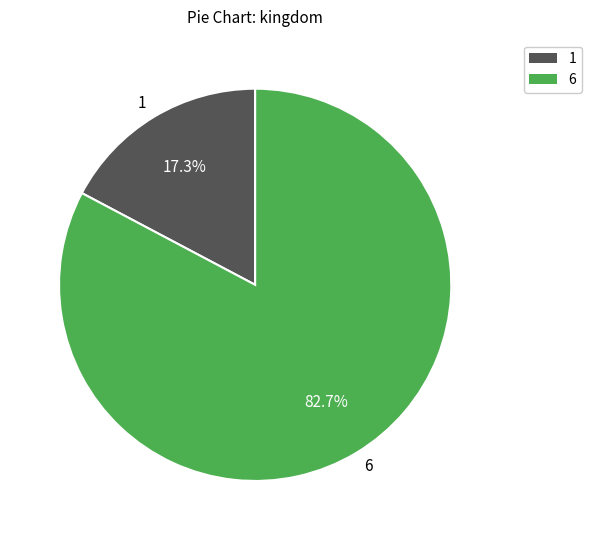

Rank the categories by value from lowest to highest.

1, 6